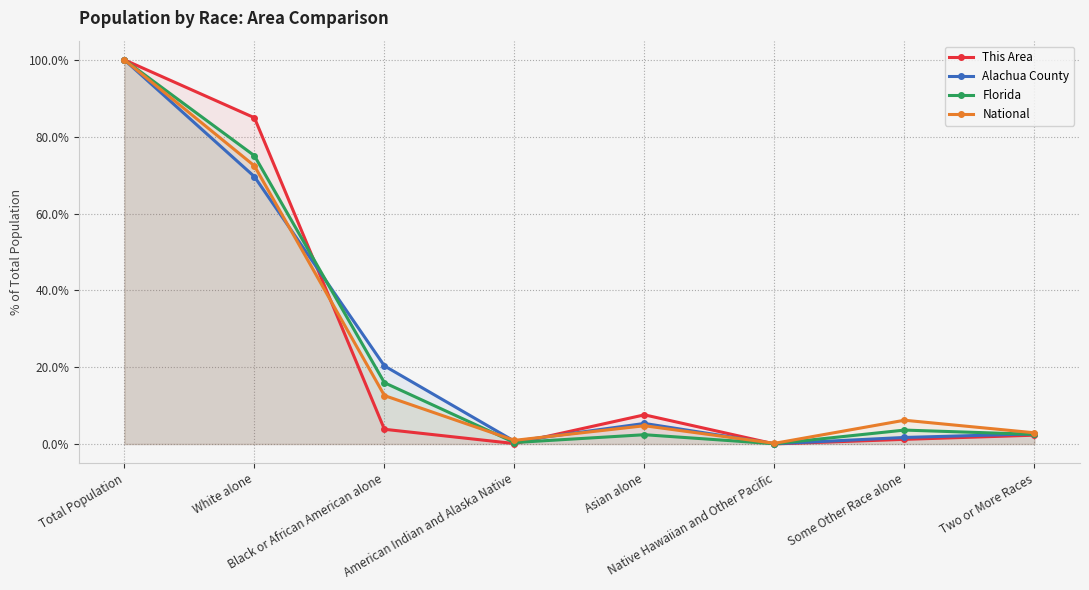

How many lines are shown in the chart?

4